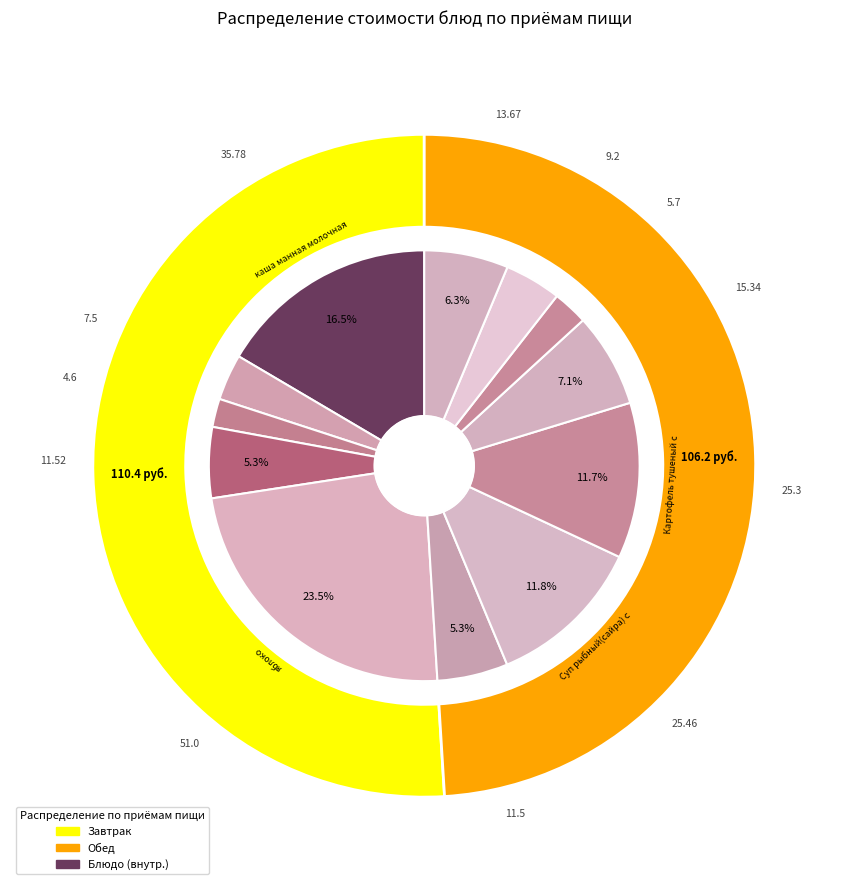

To the nearest percent, what portion does каша манная молочная represent?

32%